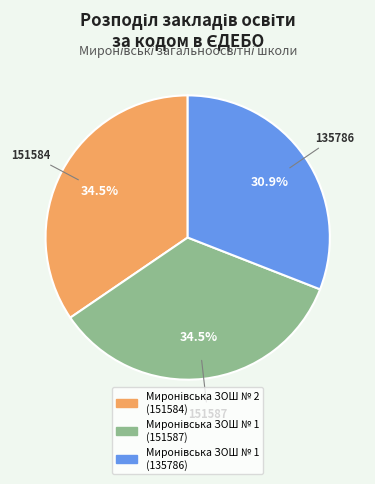

Is there a majority slice in this chart?

No